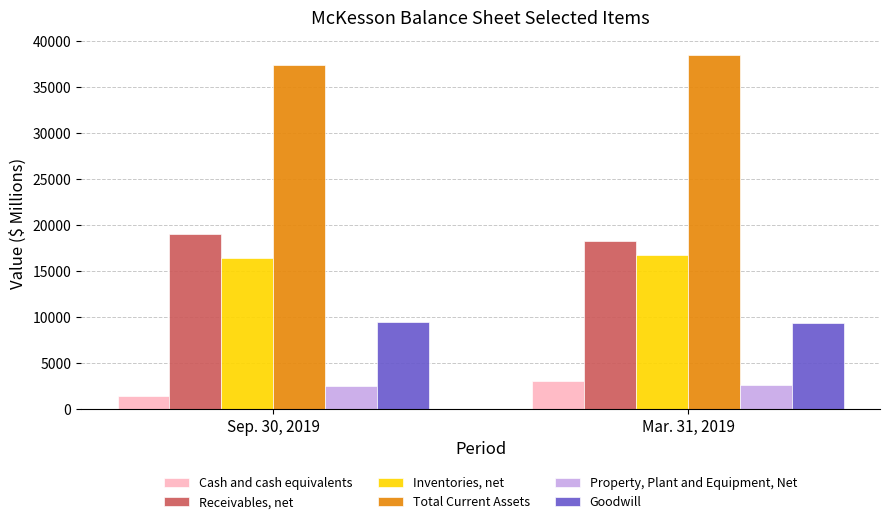

What is the difference between the highest and lowest values at Sep. 30, 2019?

35997